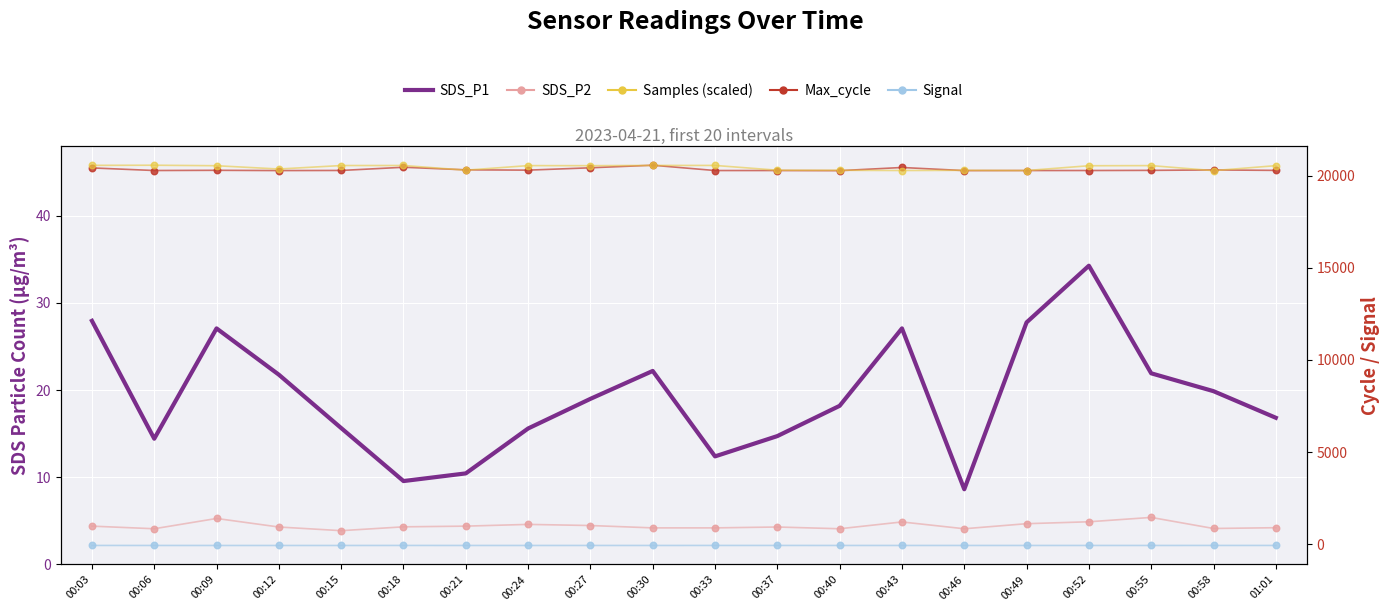

At which category is the sum across all series the highest?

00:30